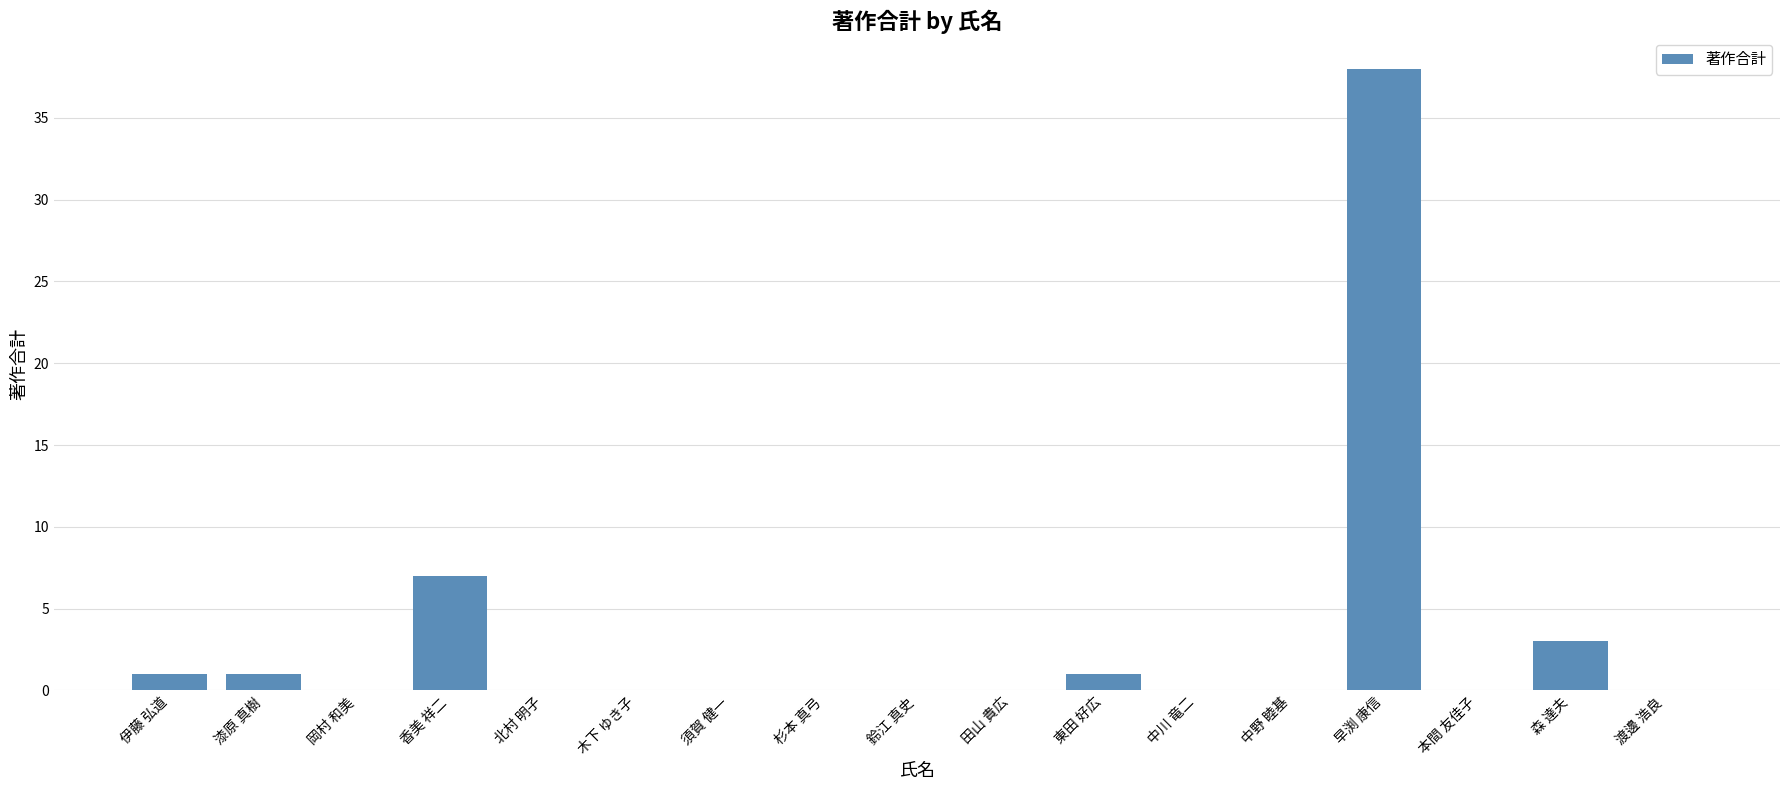

True or false: the data shows 3 at 香美 祥二.

False